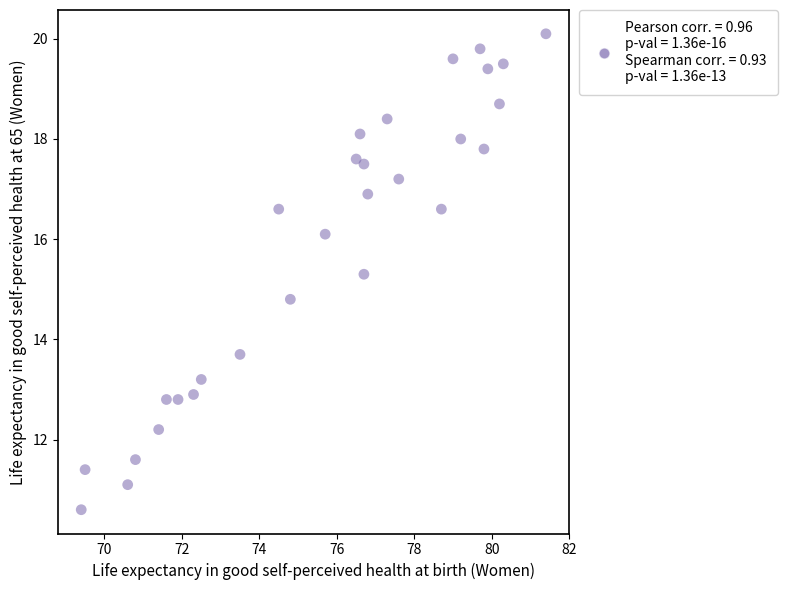

What is the range of Y values (max minus min)?

9.5